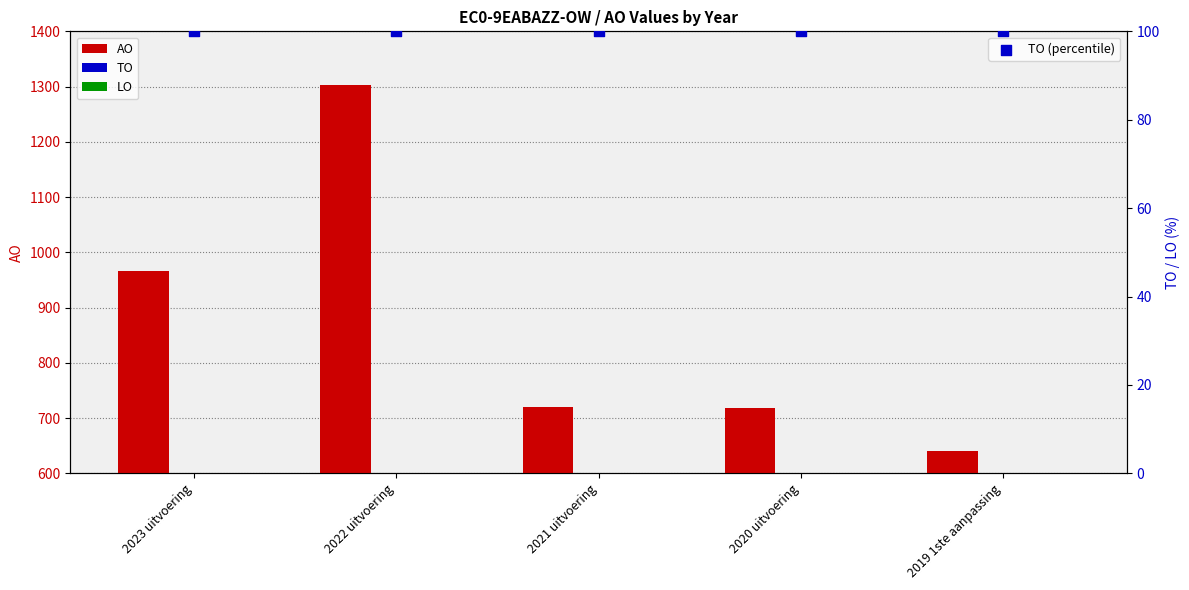

What are all the series names shown in the legend?

AO, TO, LO, TO (percentile)